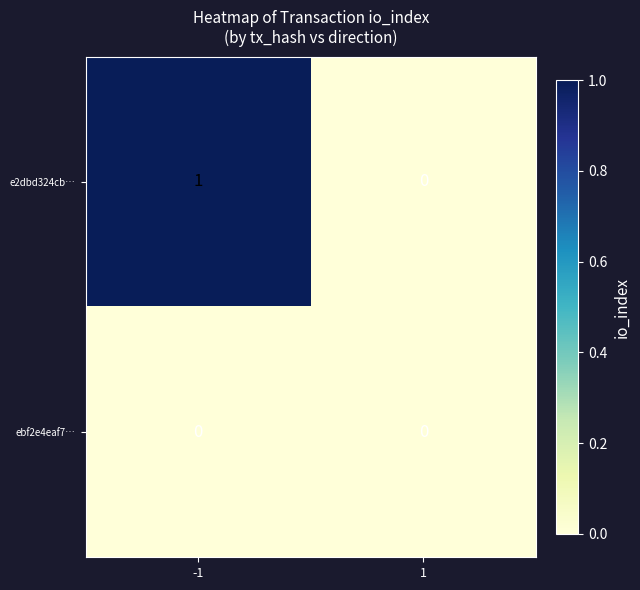

Reading left to right, transcribe all the data shown in this chart.

e2dbd324cb…: 1	0
ebf2e4eaf7…: 0	0